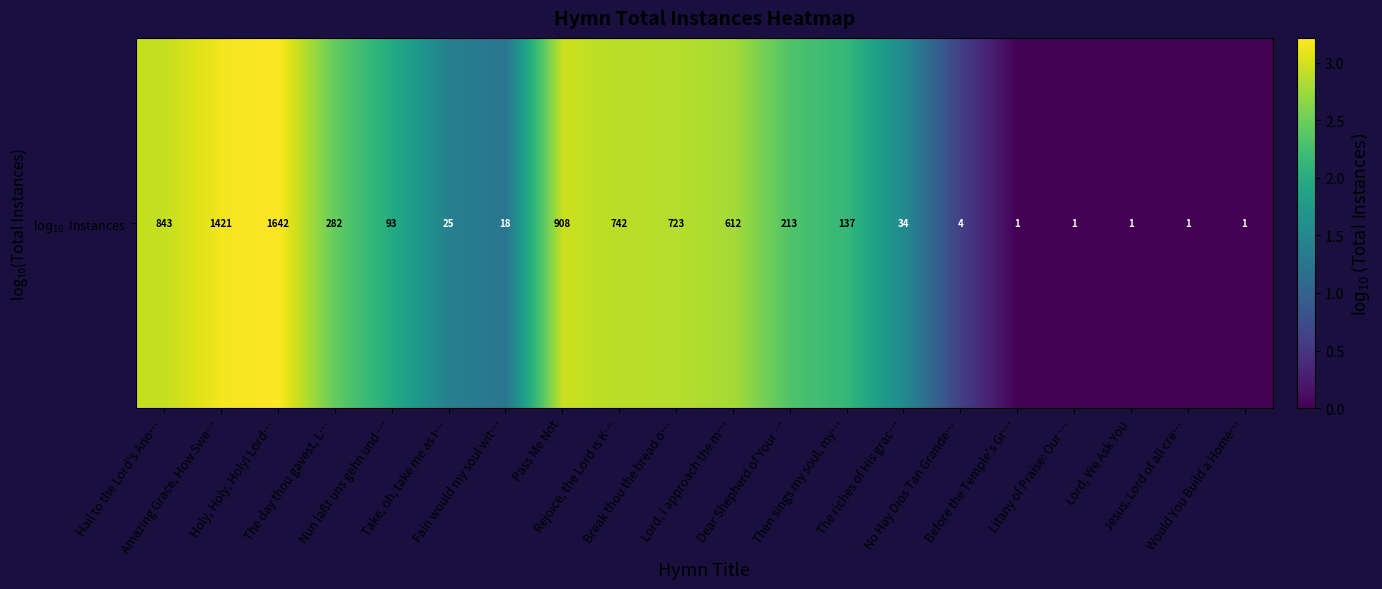

How many distinct data groups are displayed?

1